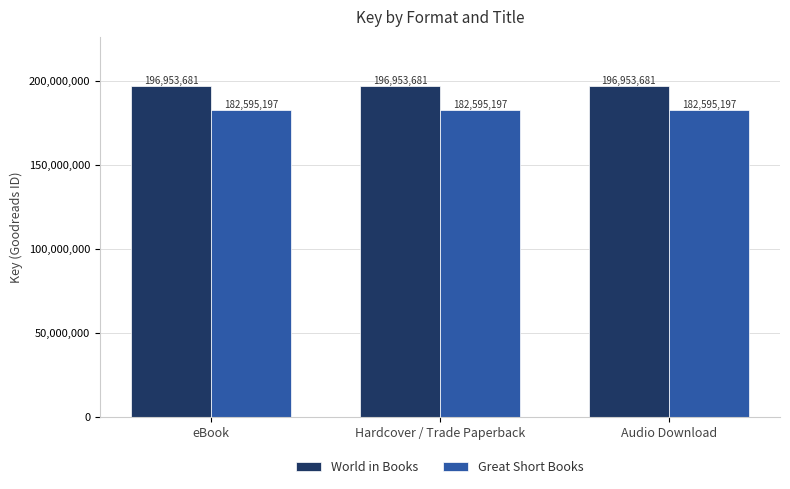

What is the value of the Great Short Books bar at the 3rd from the left?

182595197